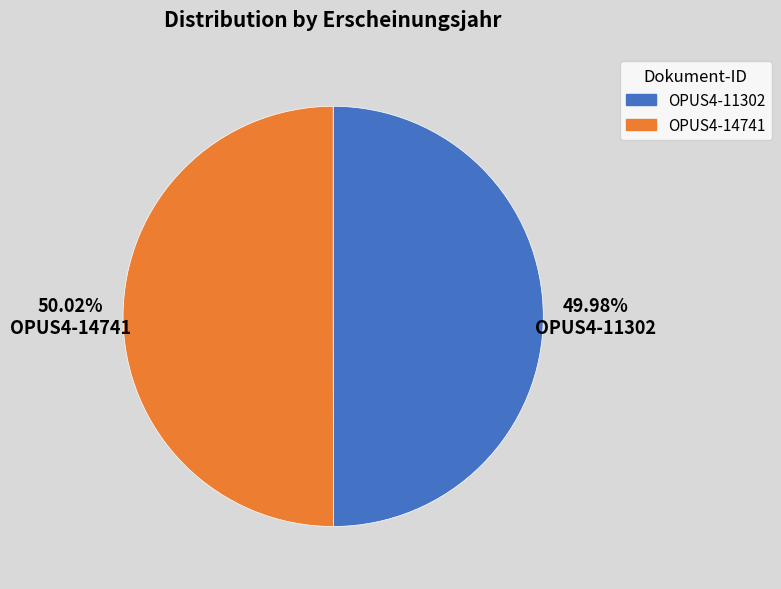

Is there any slice that represents more than half of the pie?

Yes